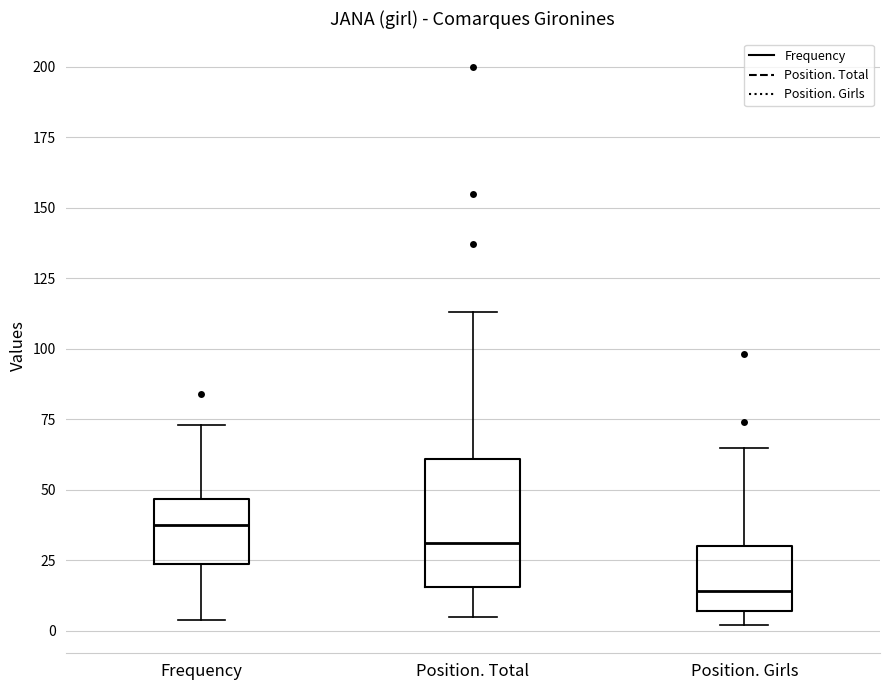

Reading left to right, transcribe this box plot: for each box, give where its median line is, the range the box spans, and where its two whiskers end, as read against the y-axis. The values are not printed on the chart, so give them approximately, as read against the axis.

Frequency: median 40, box 25 to 45, whiskers 5 to 75
Position. Total: median 30, box 15 to 60, whiskers 5 to 115
Position. Girls: median 15, box 5 to 30, whiskers 0 to 65